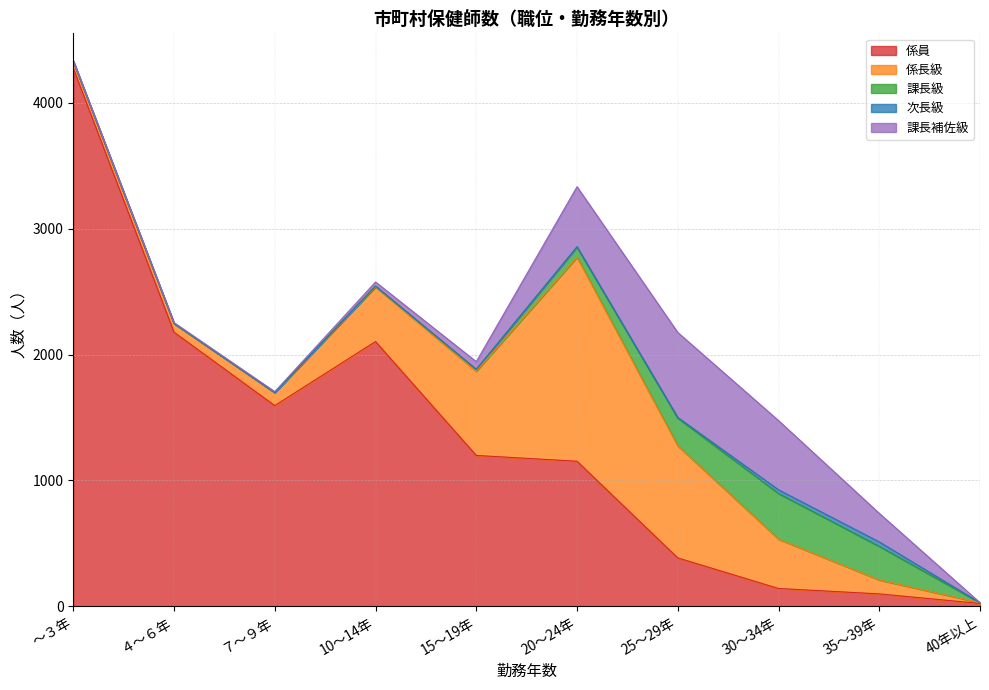

In 係員, how many points are higher than both neighbors (excluding endpoints)?

1